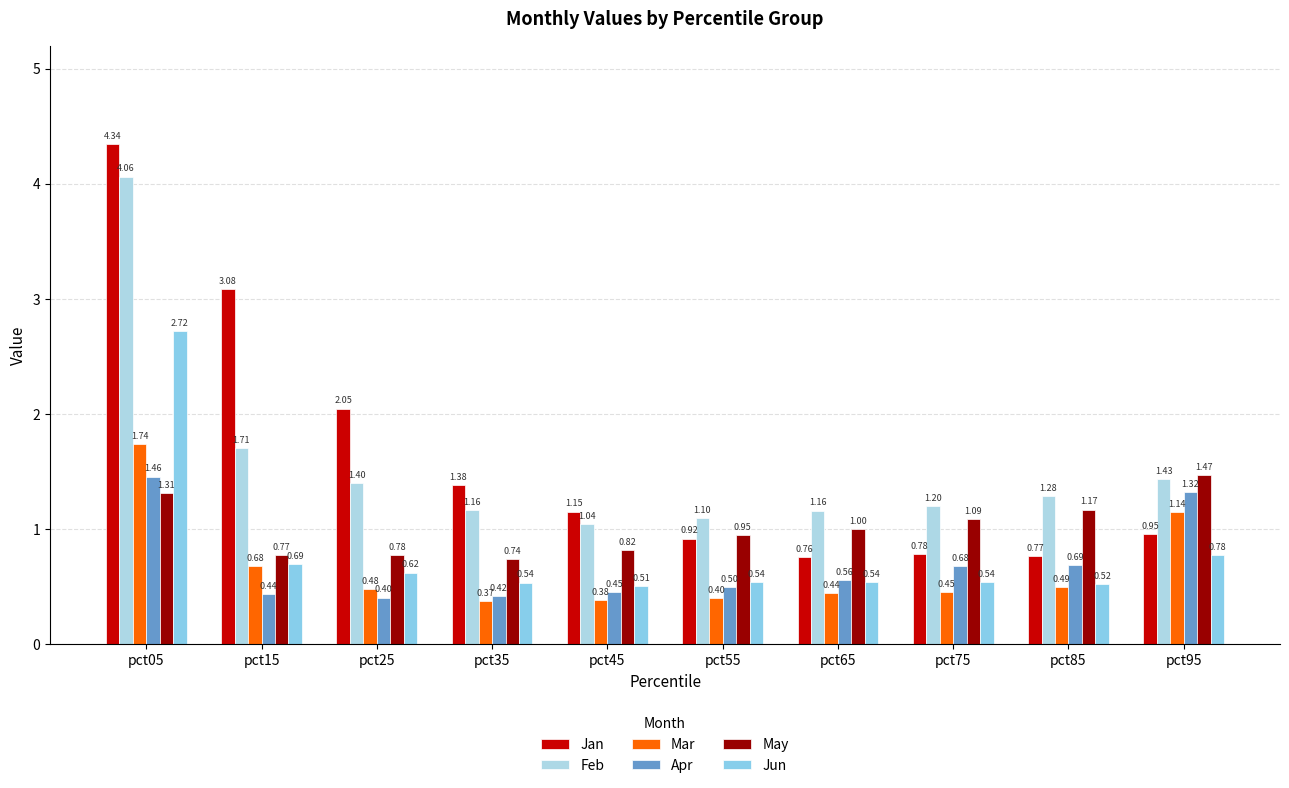

Rank the series at pct95 from lowest to highest value.

Jun, Jan, Mar, Apr, Feb, May